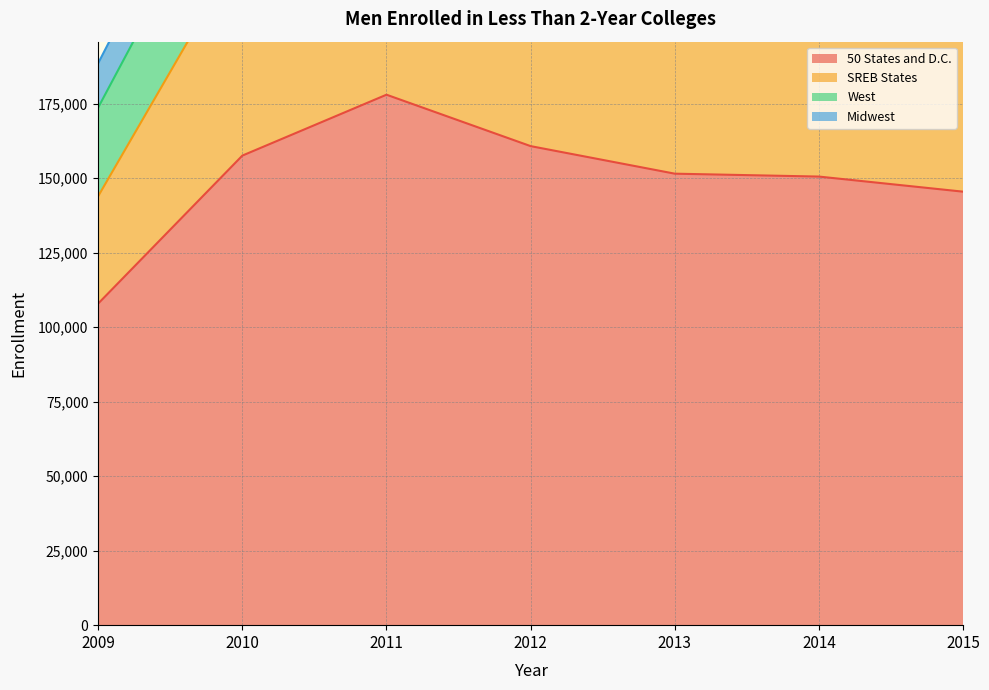

Reading left to right, transcribe all the data shown in this chart.

50 States and D.C.: 2009=107952	2010=157608	2011=178043	2012=160786	2013=151538	2014=150568	2015=145499
SREB States: 2009=36055	2010=69896	2011=71912	2012=63889	2013=64961	2014=65621	2015=68264
West: 2009=29747	2010=36988	2011=47898	2012=41348	2013=36154	2014=37341	2015=34814
Midwest: 2009=14872	2010=18280	2011=20666	2012=20159	2013=18091	2014=17075	2015=14897